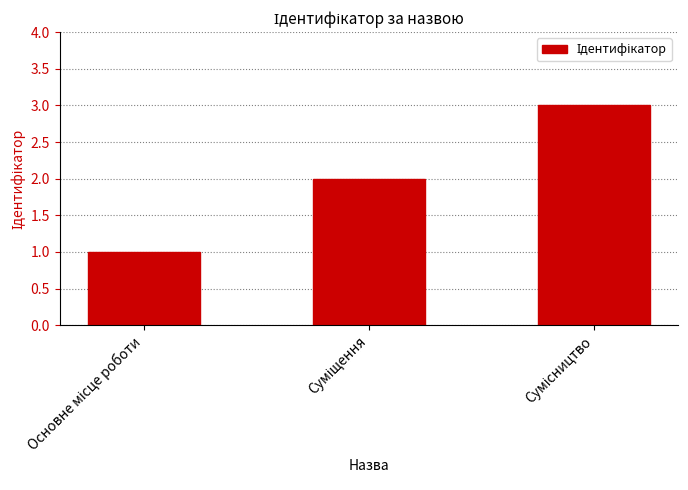

How many series are shown in this chart?

1